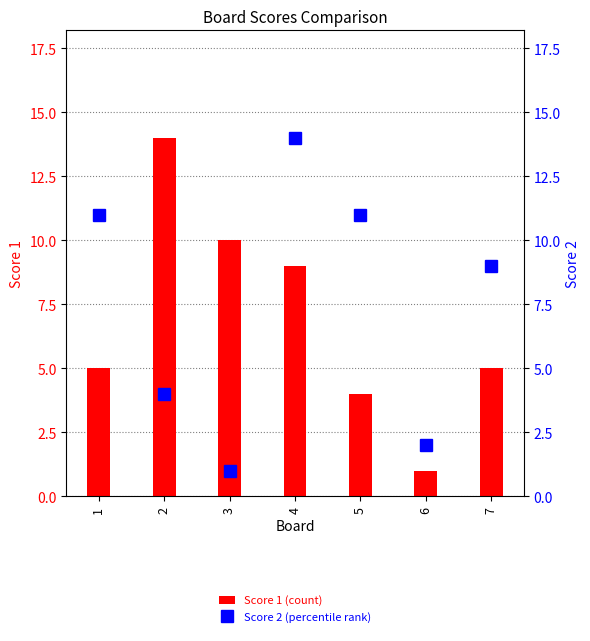

What is the total value across all series at 6?

3